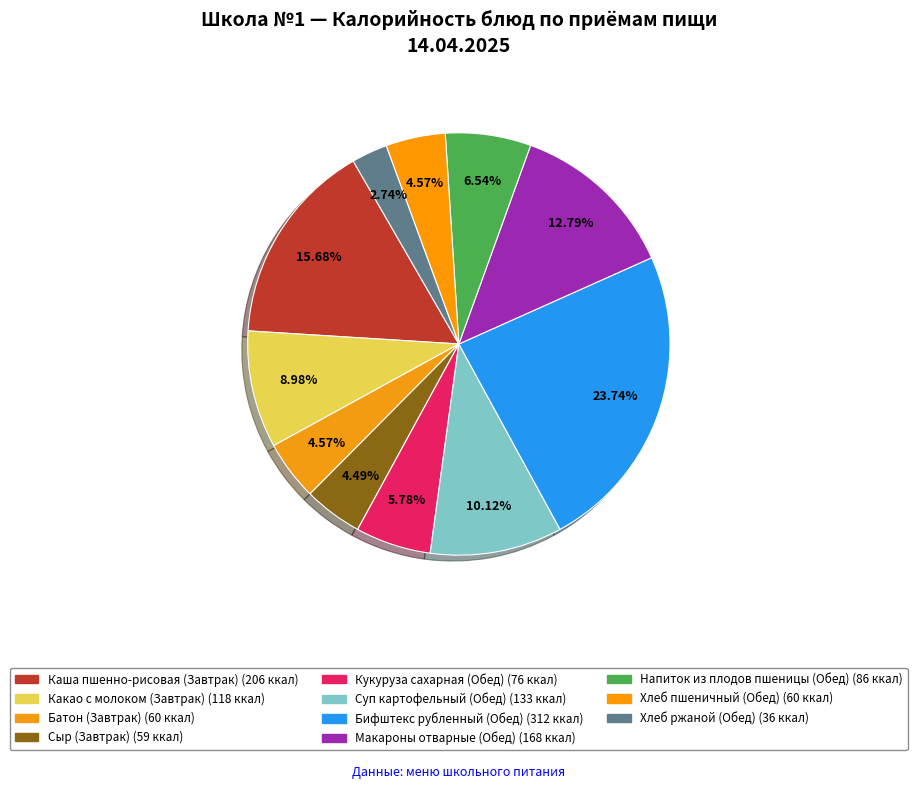

Rank the categories by value from lowest to highest.

Хлеб ржаной (Обед), Сыр (Завтрак), Батон (Завтрак), Хлеб пшеничный (Обед), Кукуруза сахарная (Обед), Напиток из плодов пшеницы (Обед), Какао с молоком (Завтрак), Суп картофельный (Обед), Макароны отварные (Обед), Каша пшенно-рисовая (Завтрак), Бифштекс рубленный (Обед)